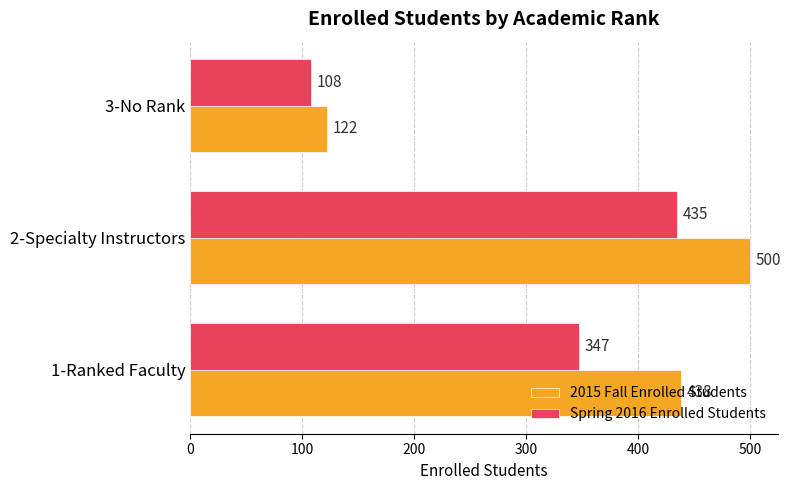

Rank the series by their average value, from highest to lowest.

2015 Fall Enrolled Students, Spring 2016 Enrolled Students